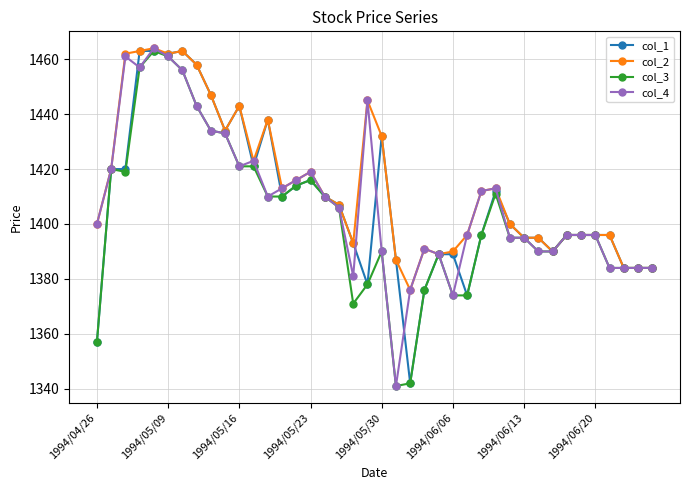

What is the minimum value for col_2?

1376